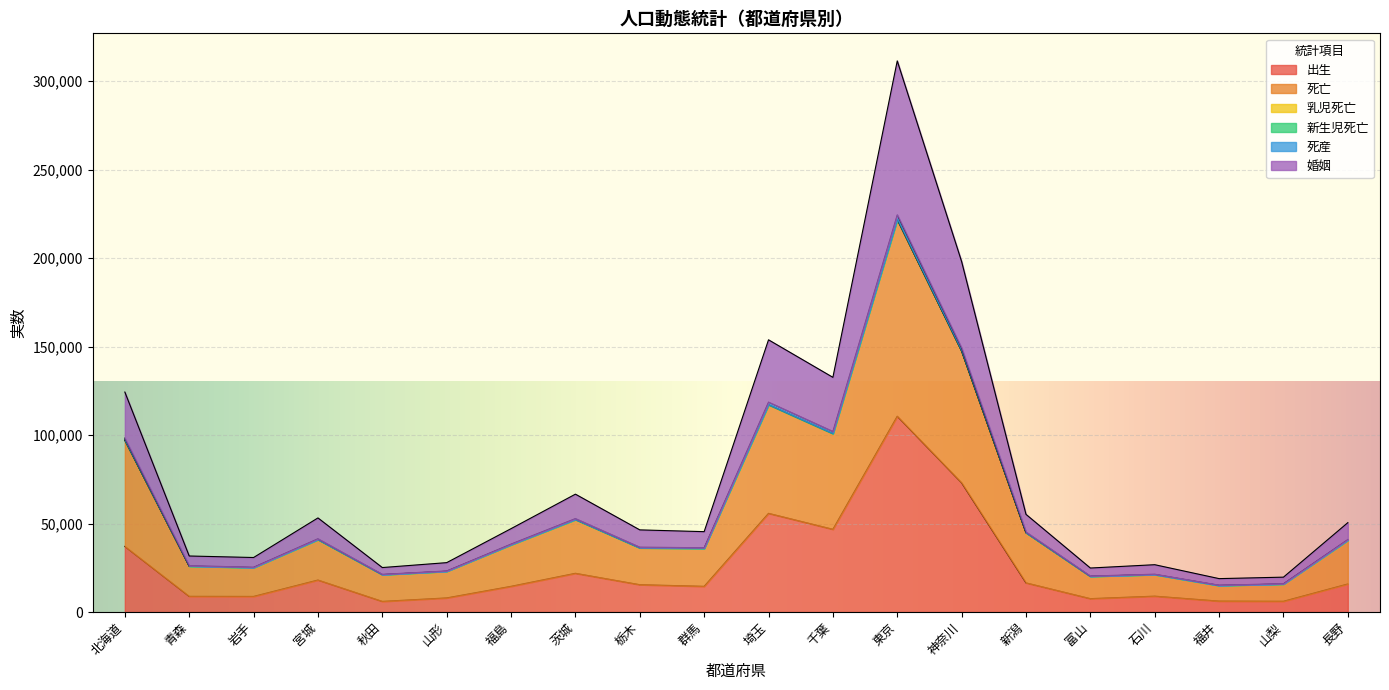

At which category does 出生 reach its first local peak?

宮城